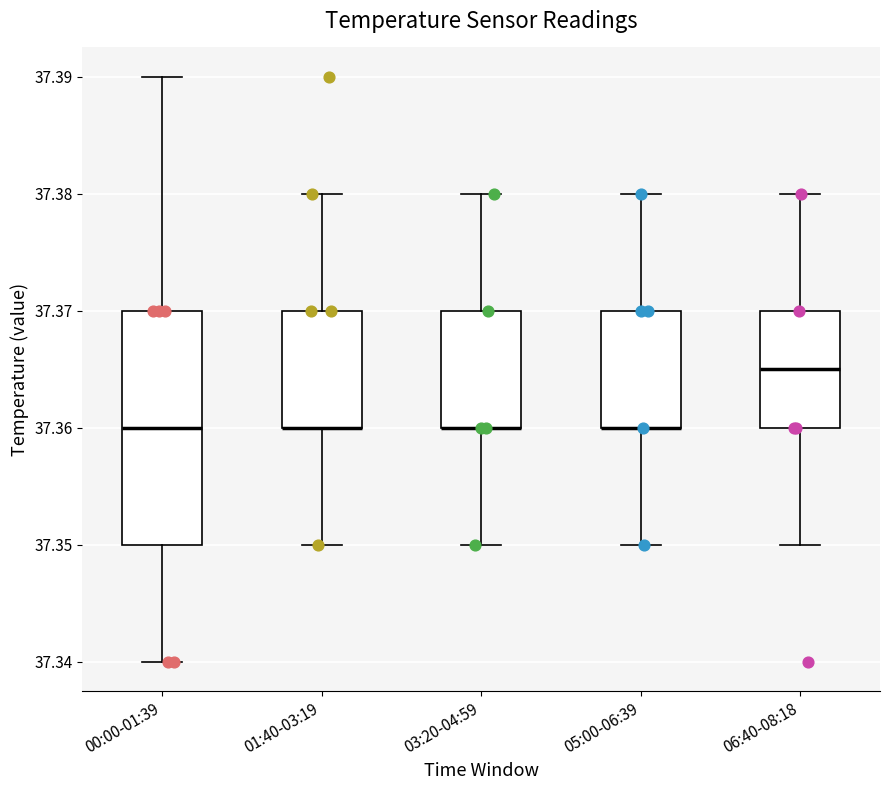

Comparing the boxes themselves (not the whiskers), which one is the tallest?

00:00-01:39